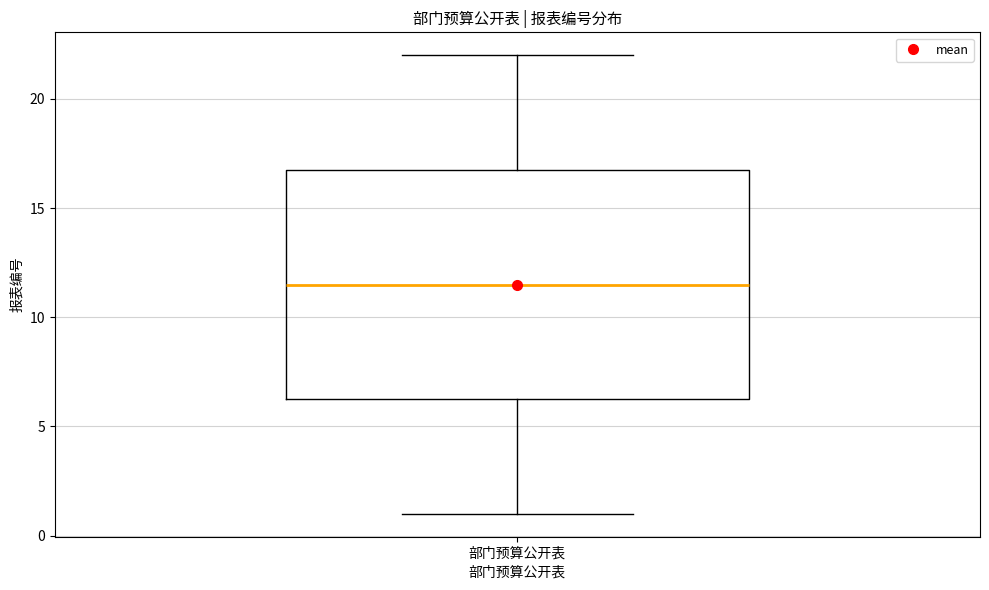

Transcribe this box plot: give where the median line is, the range the box spans, and where the two whiskers end, as read against the y-axis. The values are not printed on the chart, so give them approximately, as read against the axis.

median 11.5, box 6.5 to 17.0, whiskers 1.0 to 22.0